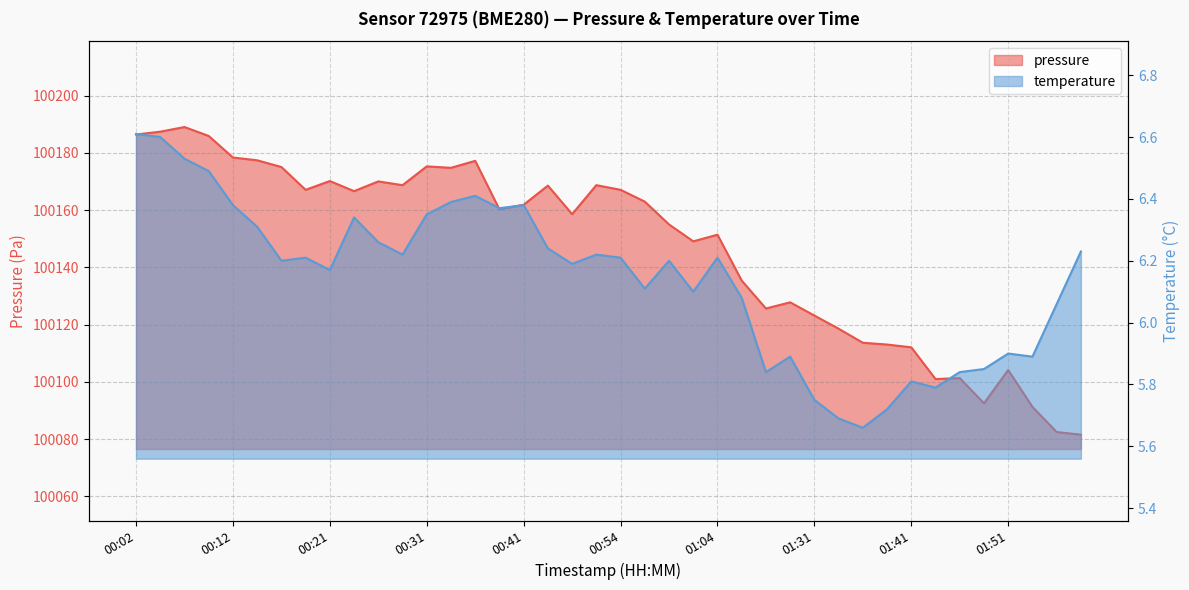

Reading left to right, what are all the values shown in this chart?

pressure: 00:02=100186.4	00:04=100187.4	00:07=100189.0	00:09=100185.9	00:12=100178.4	00:14=100177.4	00:16=100175.1	00:19=100167.1	00:21=100170.2	00:24=100166.6	00:26=100170.0	00:29=100168.7	00:31=100175.3	00:34=100174.8	00:36=100177.2	00:39=100160.2	00:41=100161.9	00:46=100168.6	00:49=100158.6	00:52=100168.7	00:54=100167.1	00:57=100163.0	00:59=100155.0	01:02=100149.1	01:04=100151.4	01:14=100135.4	01:23=100125.6	01:26=100127.8	01:31=100123.2	01:34=100118.6	01:36=100113.7	01:39=100113.0	01:41=100112.1	01:44=100101.0	01:46=100101.3	01:49=100092.5	01:51=100104.1	01:54=100091.2	01:59=100082.5	02:02=100081.5
temperature: 00:02=6.6	00:04=6.6	00:07=6.5	00:09=6.5	00:12=6.4	00:14=6.3	00:16=6.2	00:19=6.2	00:21=6.2	00:24=6.3	00:26=6.3	00:29=6.2	00:31=6.3	00:34=6.4	00:36=6.4	00:39=6.4	00:41=6.4	00:46=6.2	00:49=6.2	00:52=6.2	00:54=6.2	00:57=6.1	00:59=6.2	01:02=6.1	01:04=6.2	01:14=6.1	01:23=5.8	01:26=5.9	01:31=5.8	01:34=5.7	01:36=5.7	01:39=5.7	01:41=5.8	01:44=5.8	01:46=5.8	01:49=5.8	01:51=5.9	01:54=5.9	01:59=6.1	02:02=6.2